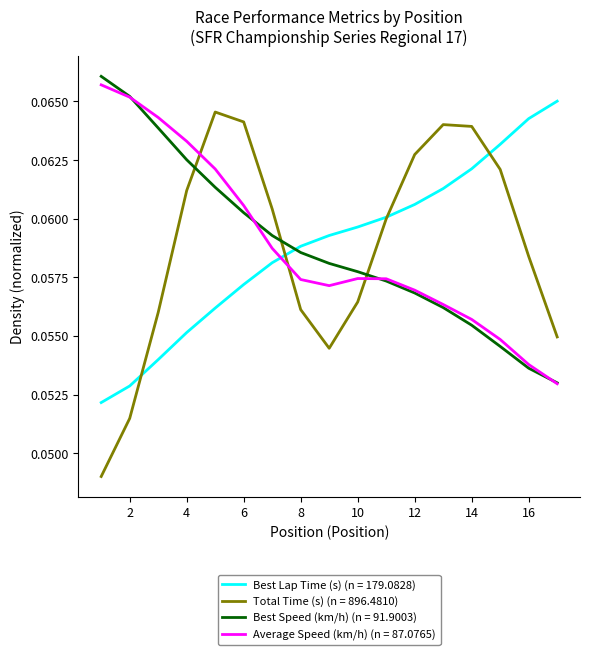

What are all the series names shown in the legend?

Best Lap Time (s) (n = 179.0828), Total Time (s) (n = 896.4810), Best Speed (km/h) (n = 91.9003), Average Speed (km/h) (n = 87.0765)